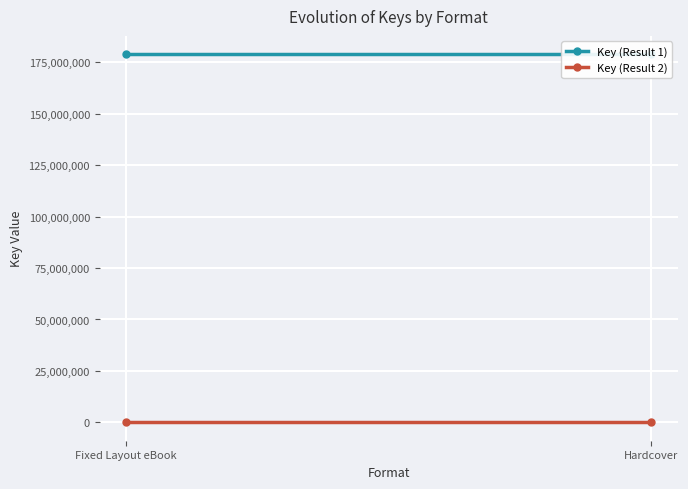

What is the lowest value of the Key (Result 2) series?

6416